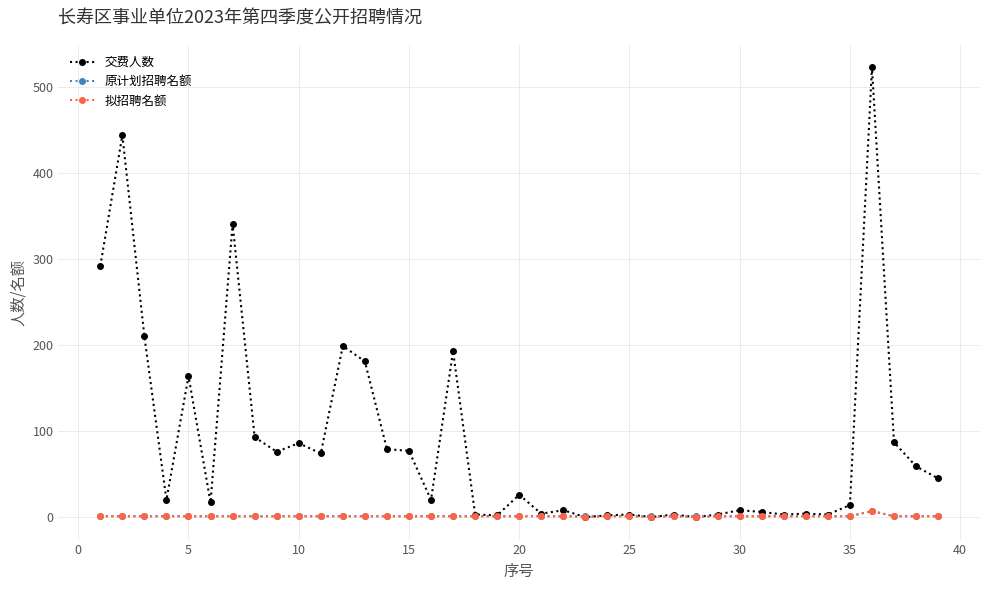

What is the highest value of the 交费人数 series?

523